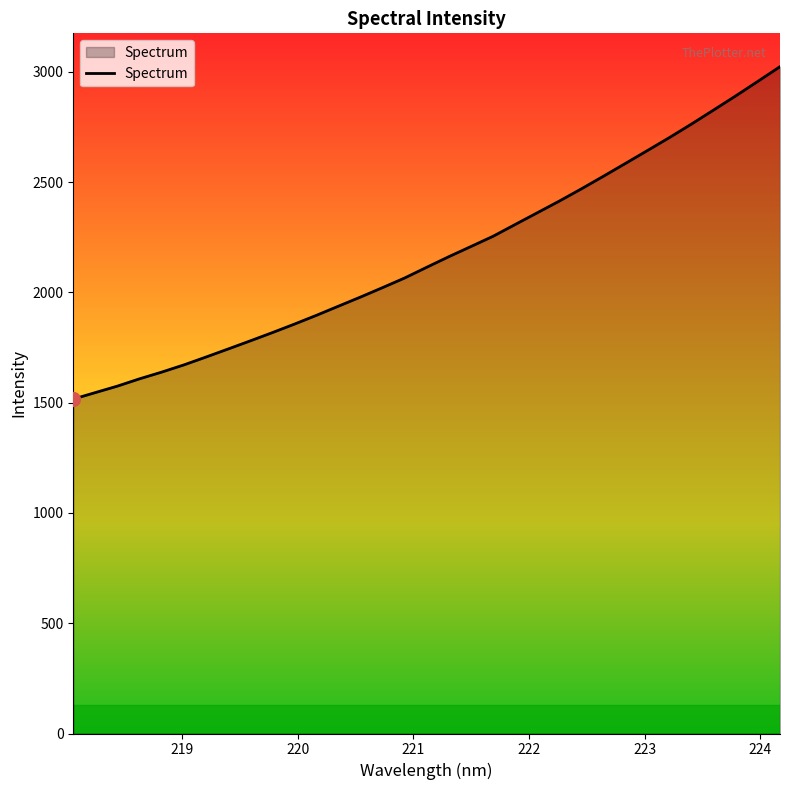

What is the difference between the maximum and minimum values?

1507.5